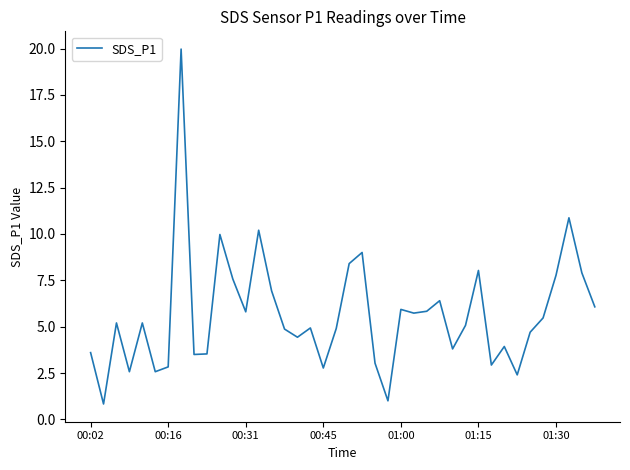

What is the difference between the maximum and minimum values?

19.1